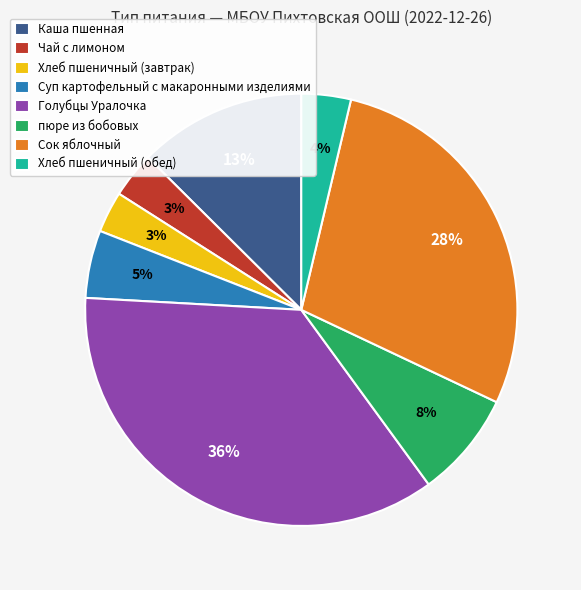

What is the largest slice in the pie chart?

Голубцы Уралочка